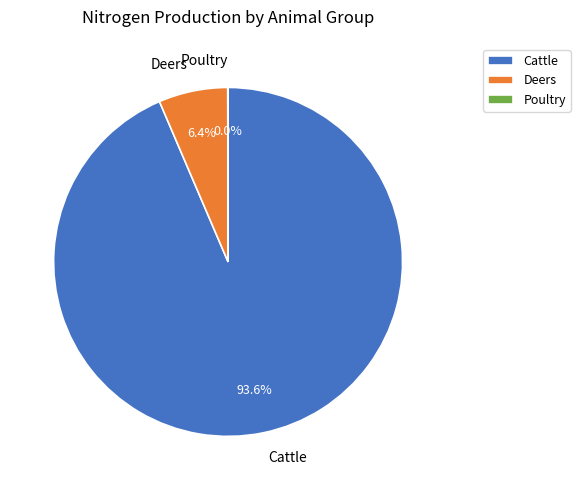

Which has a higher value, Cattle or Deers?

Cattle